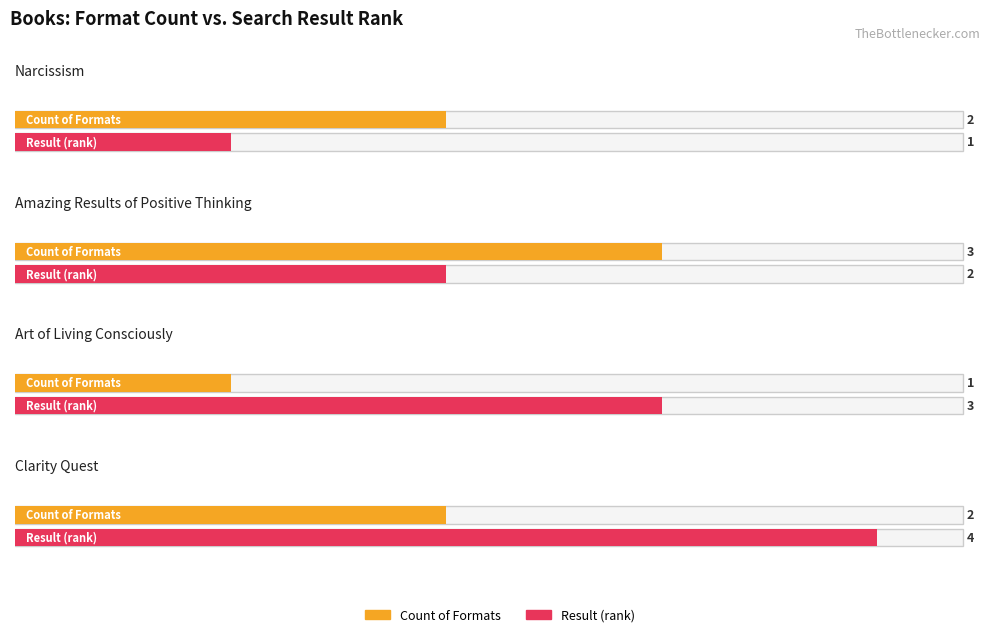

Rank the series by their maximum value, from lowest to highest.

Count of Formats, Result (rank)